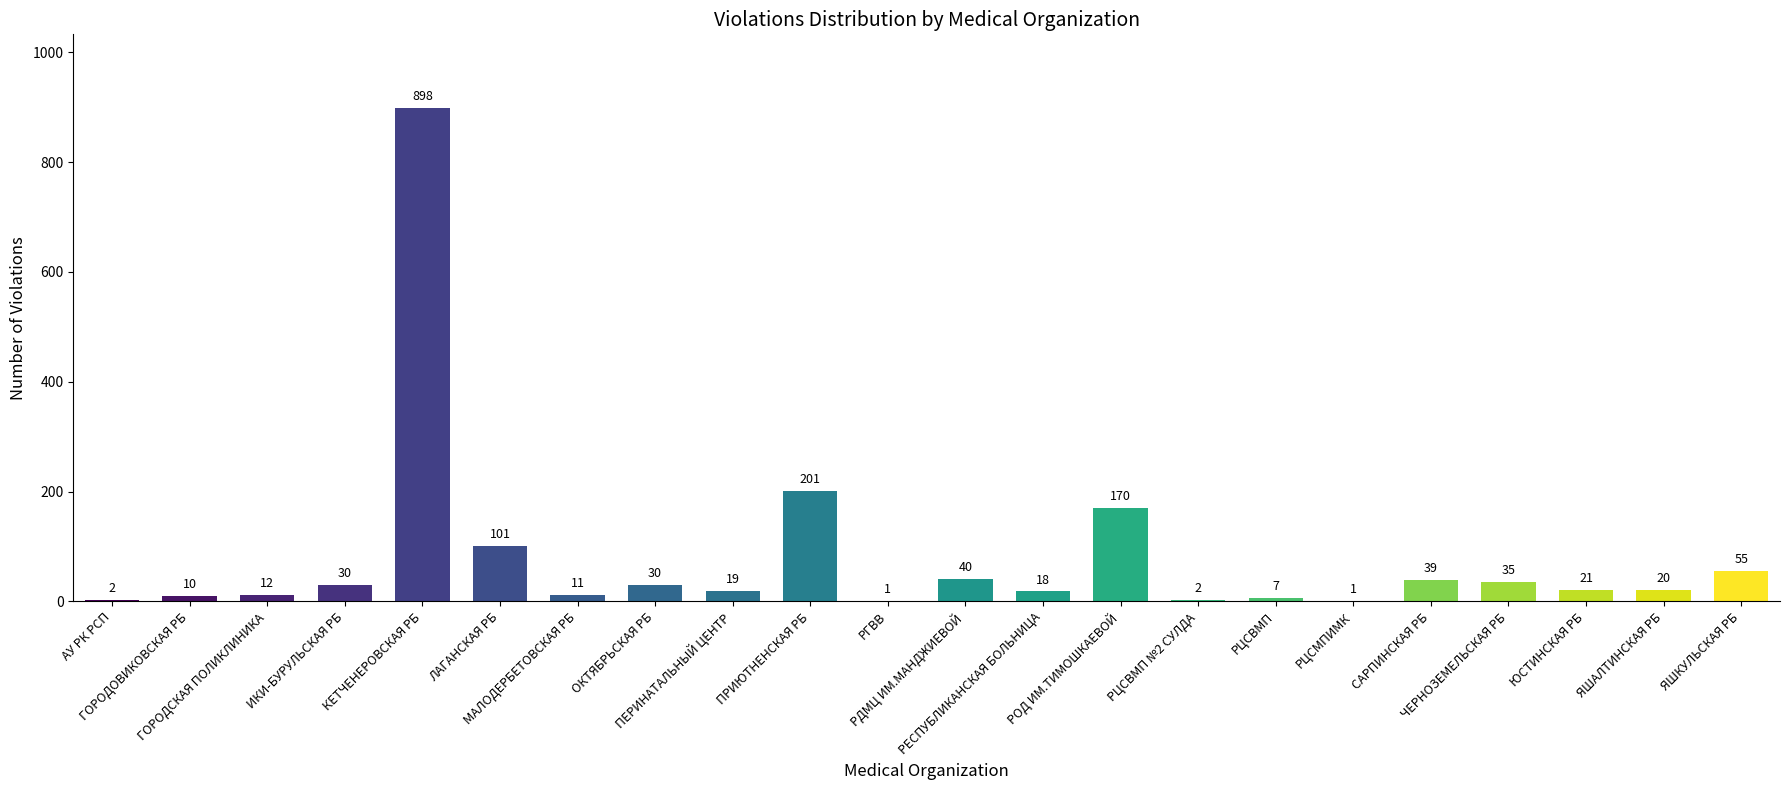

Reading right to left, list all the values displayed in this chart.

55	20	21	35	39	1	7	2	170	18	40	1	201	19	30	11	101	898	30	12	10	2